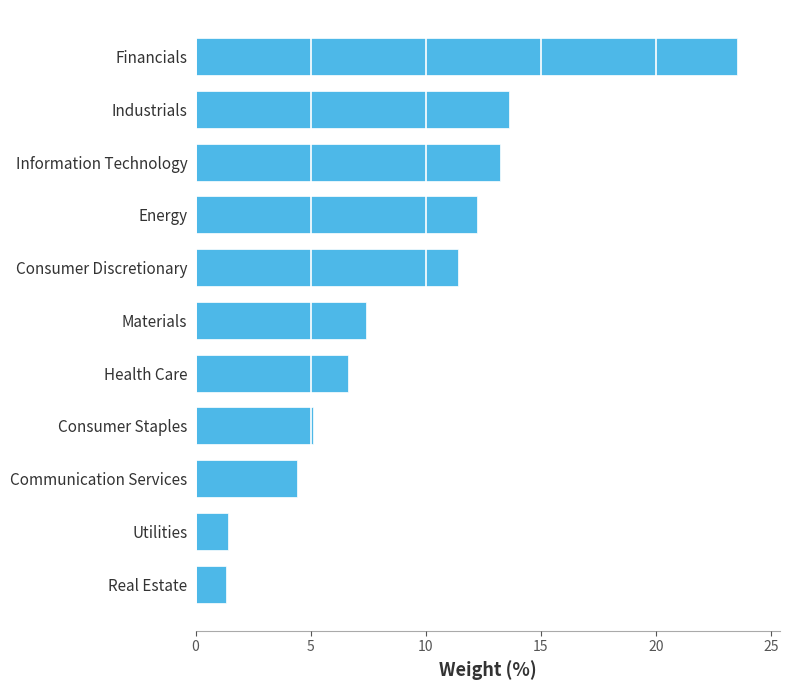

What is the difference between the second highest and minimum values?

12.3